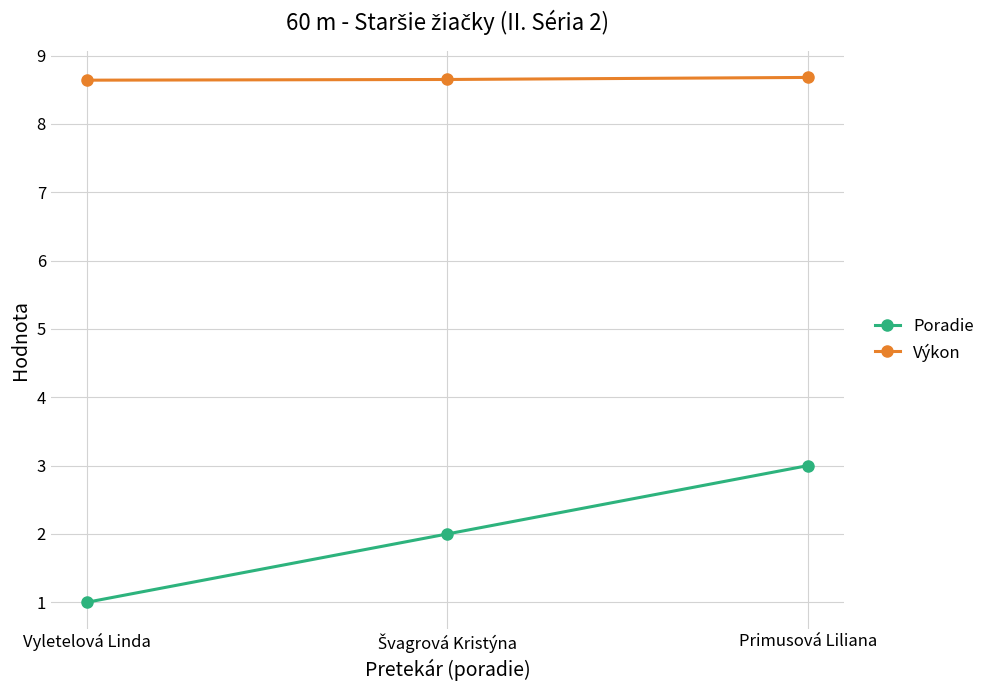

At which label does Poradie reach its minimum?

Vyletelová Linda